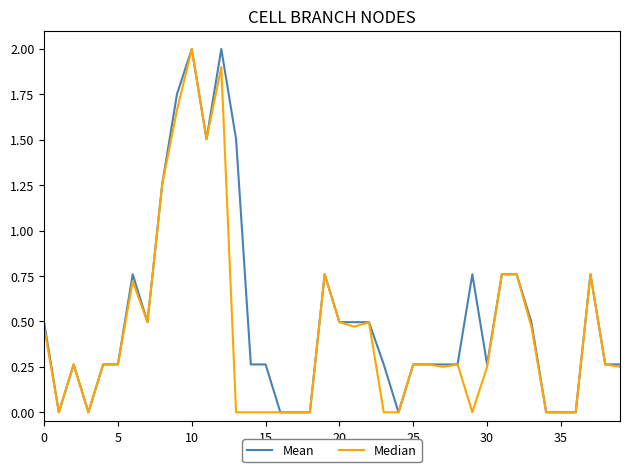

What is the maximum value shown in the chart?

2.0